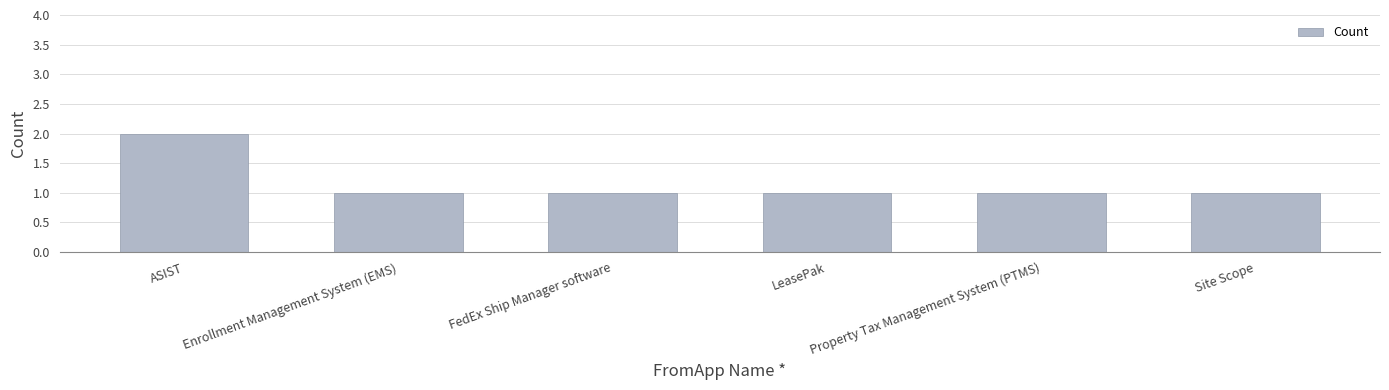

Reading right to left, transcribe all the data shown in this chart.

Site Scope=1	Property Tax Management System (PTMS)=1	LeasePak=1	FedEx Ship Manager software=1	Enrollment Management System (EMS)=1	ASIST=2